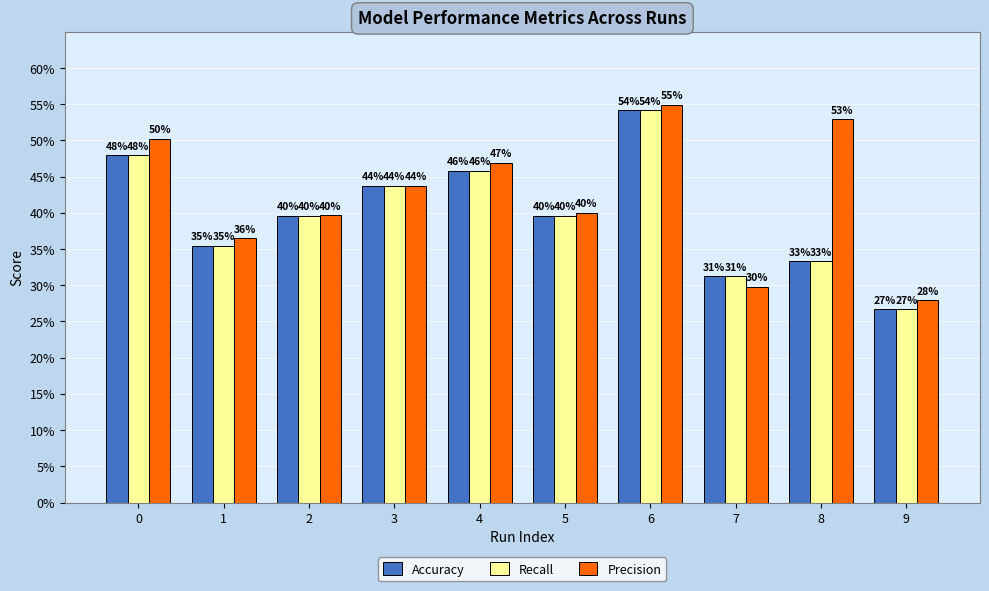

At which label is Recall closest to 0?

9